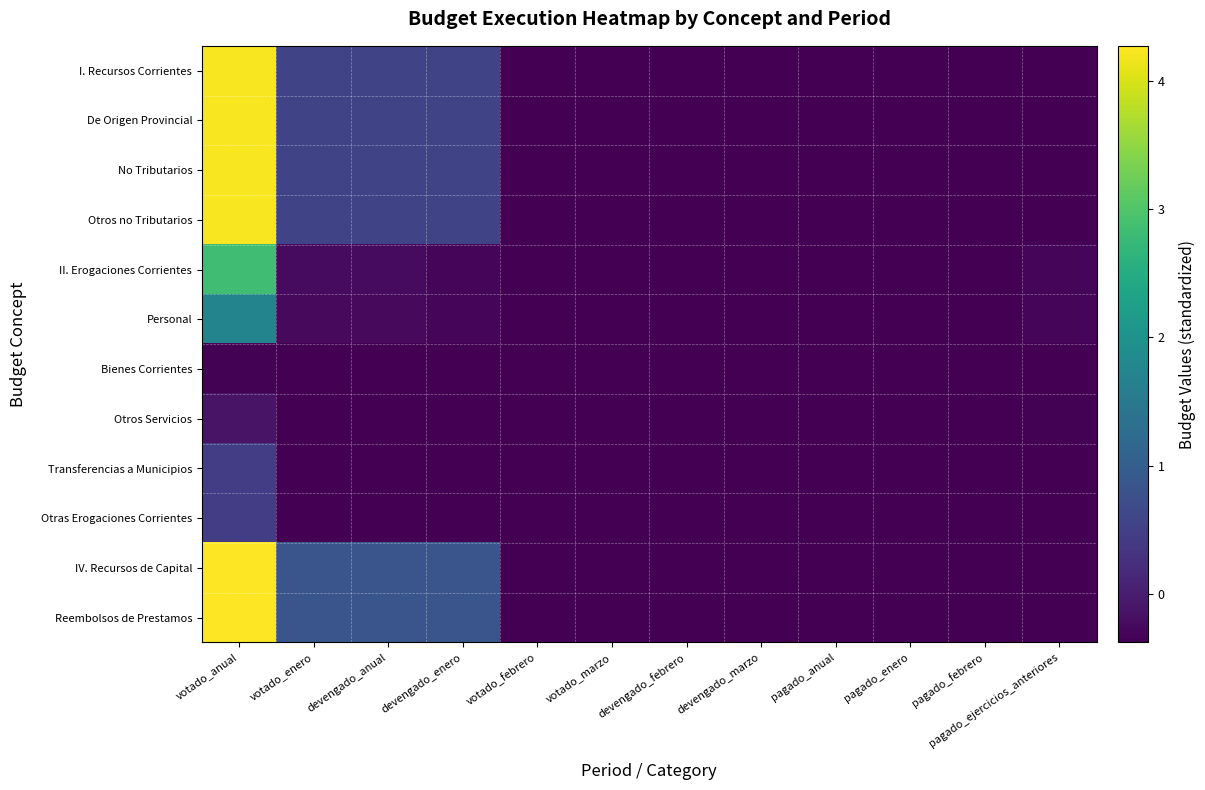

What is the minimum value shown in the chart?

-0.4